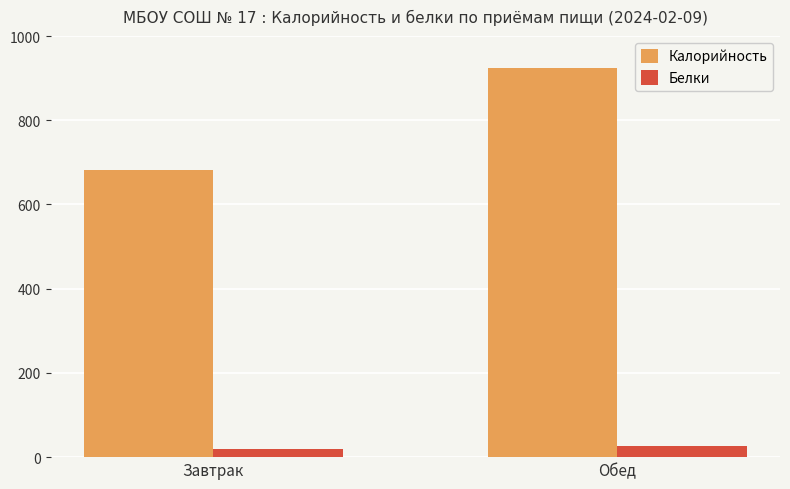

What position from the right is Завтрак?

2